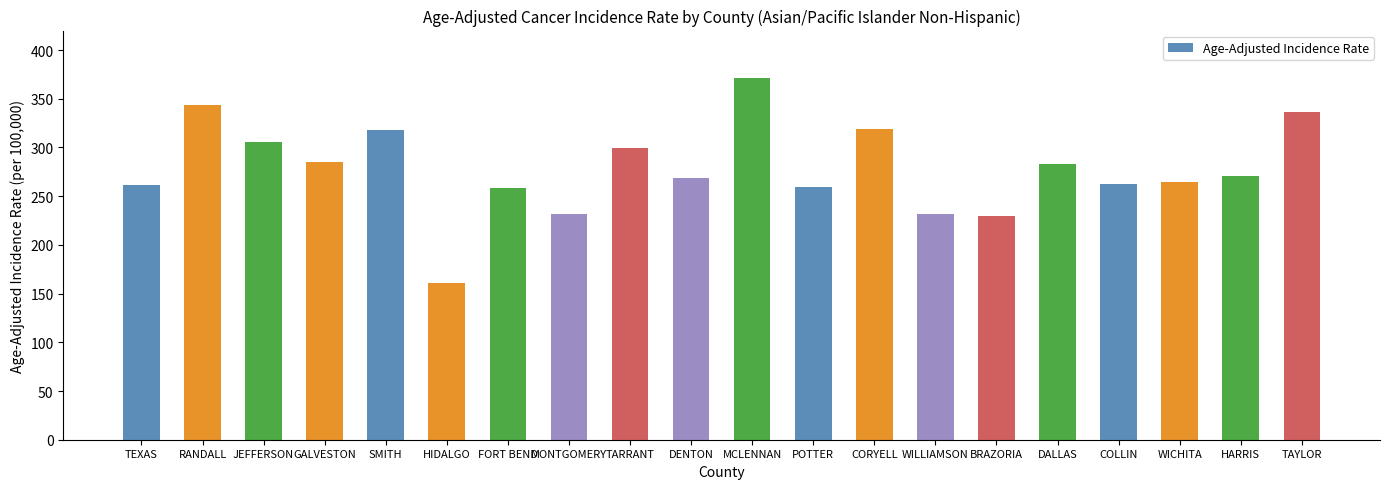

What is the change in value from RANDALL to DENTON?

-75.1